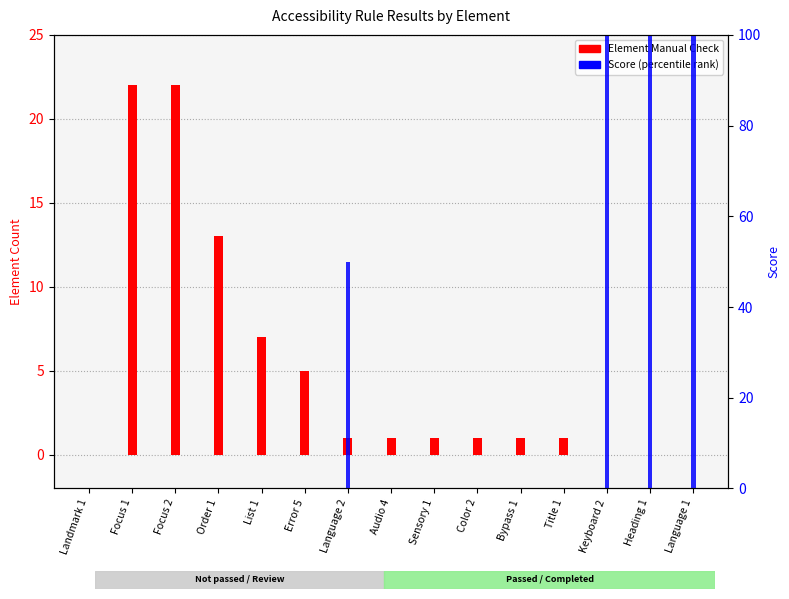

The value of Score (percentile) at Keyboard 2 is 100. True or false?

True